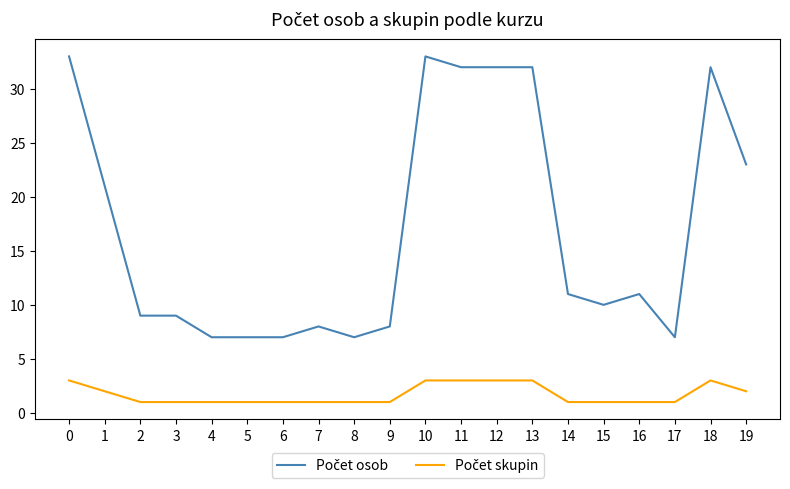

What is the spread (max minus min) of values at 0?

30